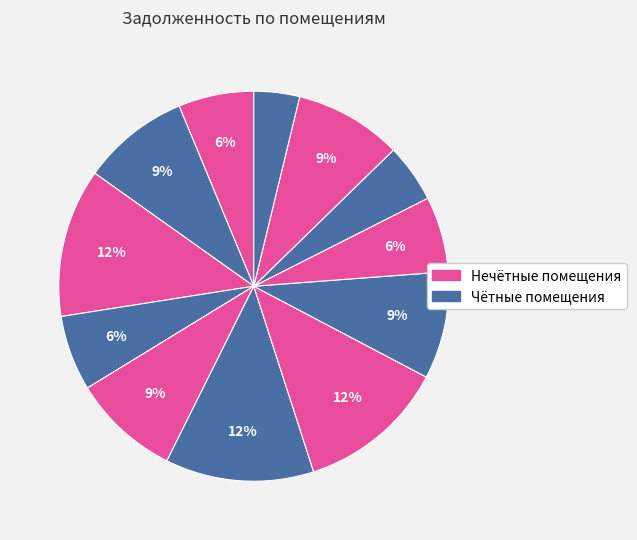

How many segments does this pie chart have?

12